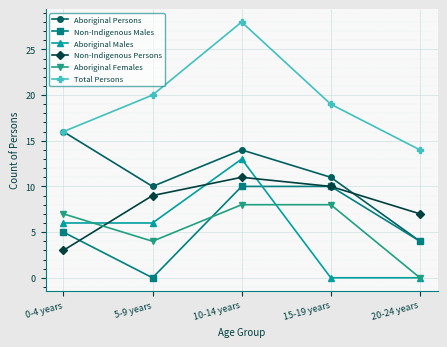

What is the difference between the maximum and minimum values in the Aboriginal Persons series?

12